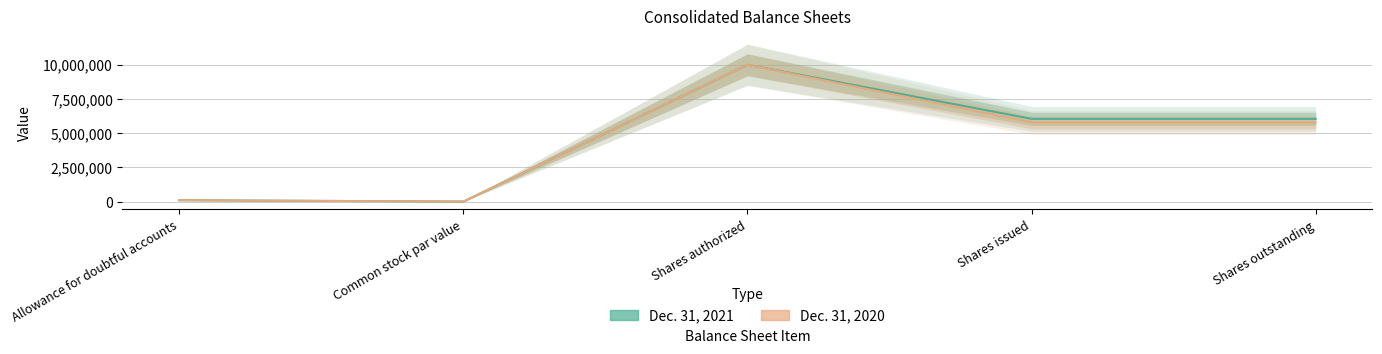

How many lines are shown in the chart?

2